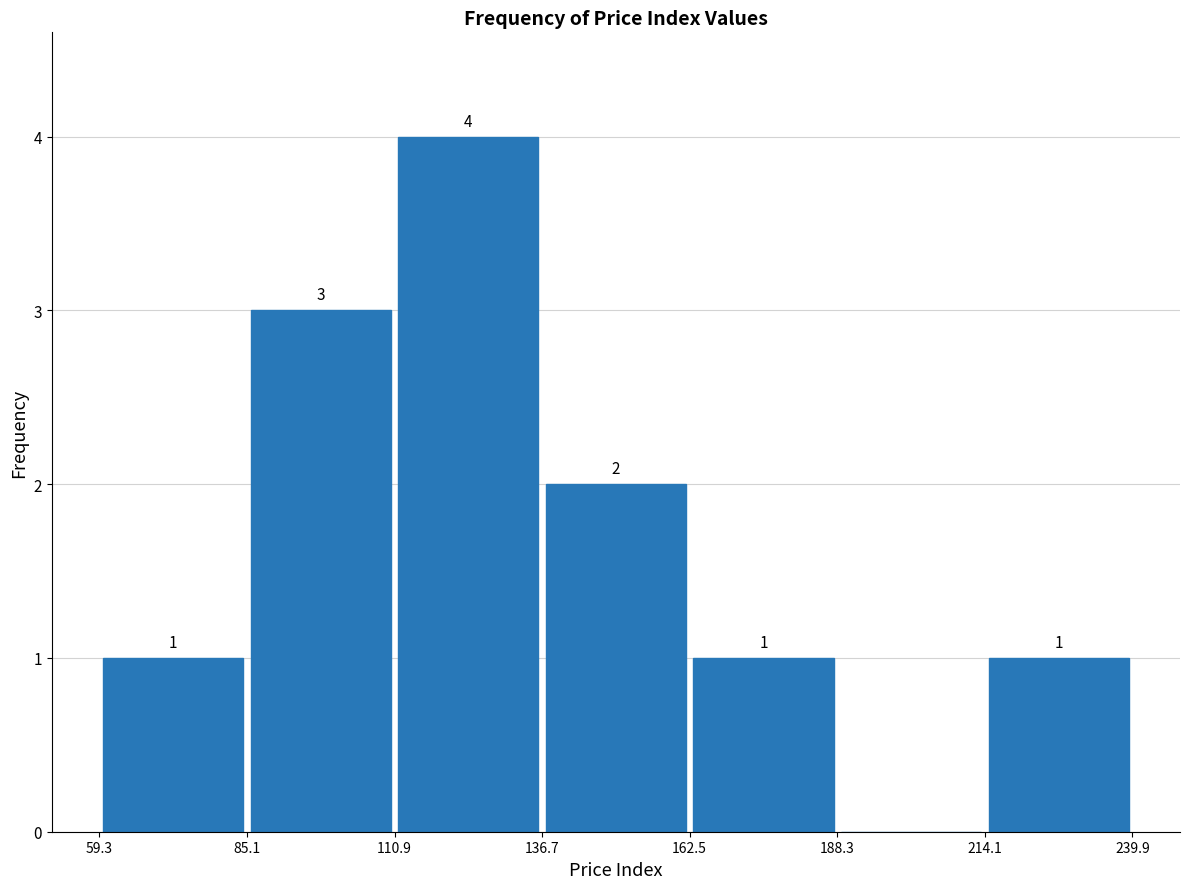

Which range on the x-axis has the tallest bar?

110.9 to 136.7